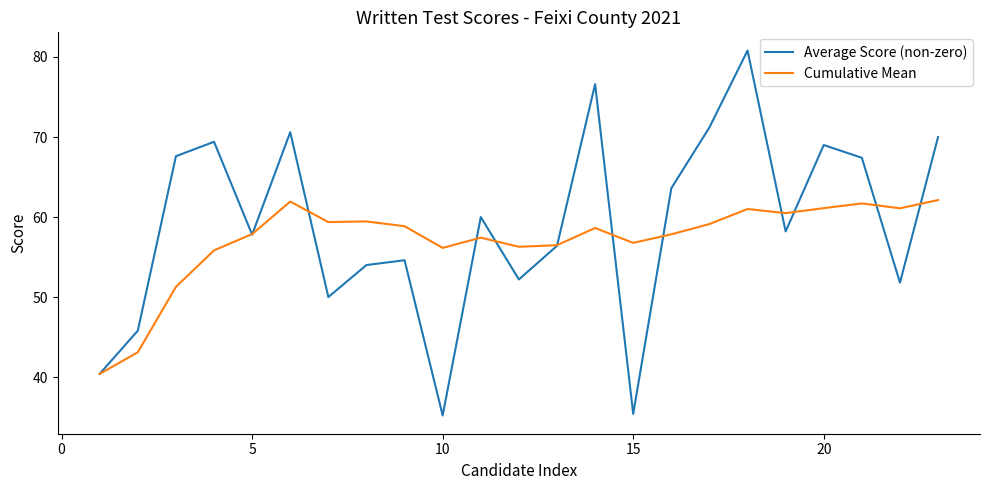

Which series has the largest range (max minus min)?

Average Score (non-zero)